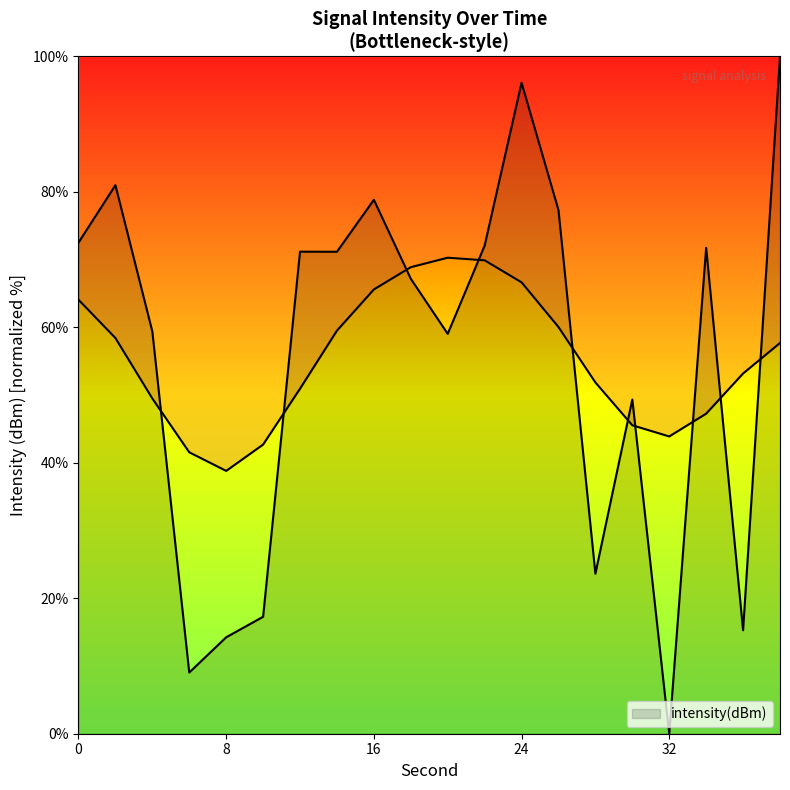

What is the sum of the values at 36 and 22?

87.3